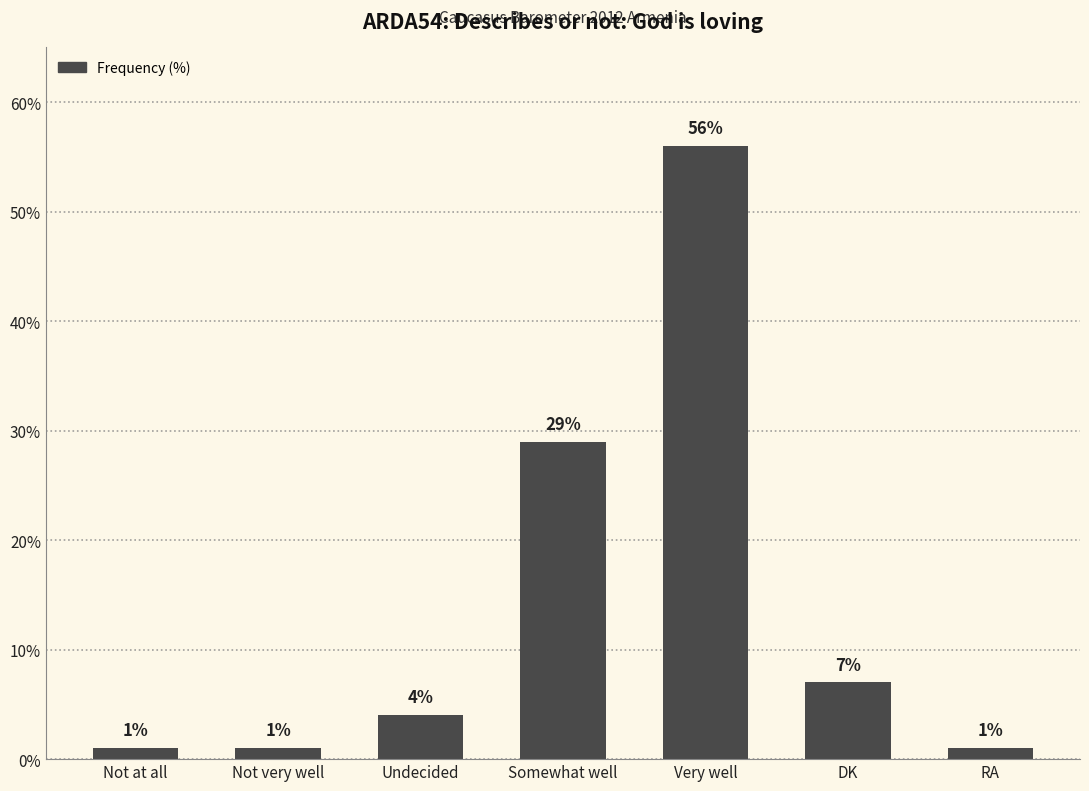

Does the chart contain stacked bars?

No